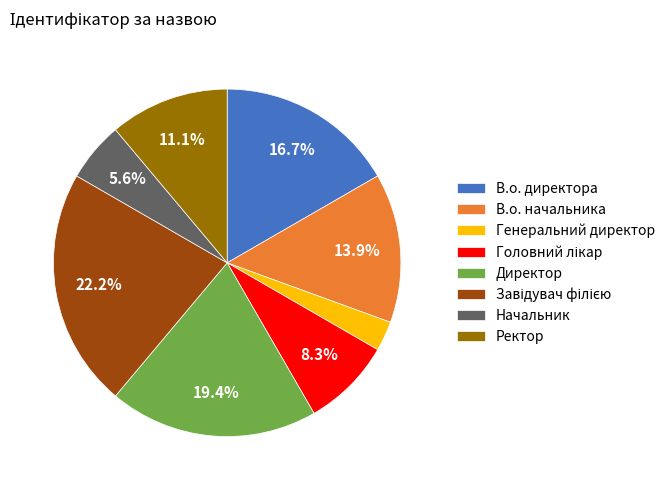

What percentage is the Генеральний директор slice, to the nearest percent?

3%